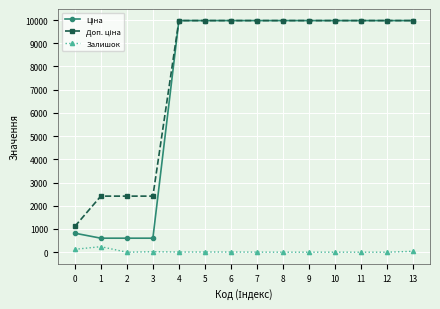

What is the total value across all series at 12?

19950.0